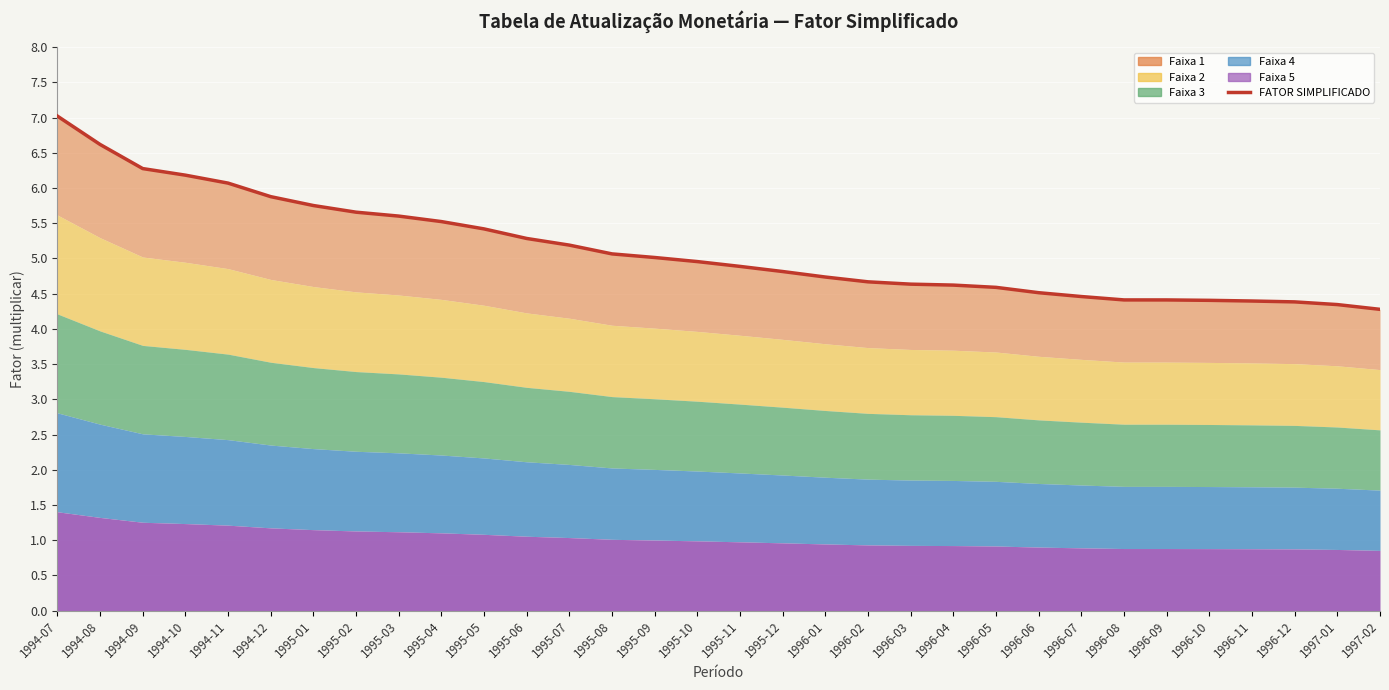

What is the smallest value displayed?

4.3